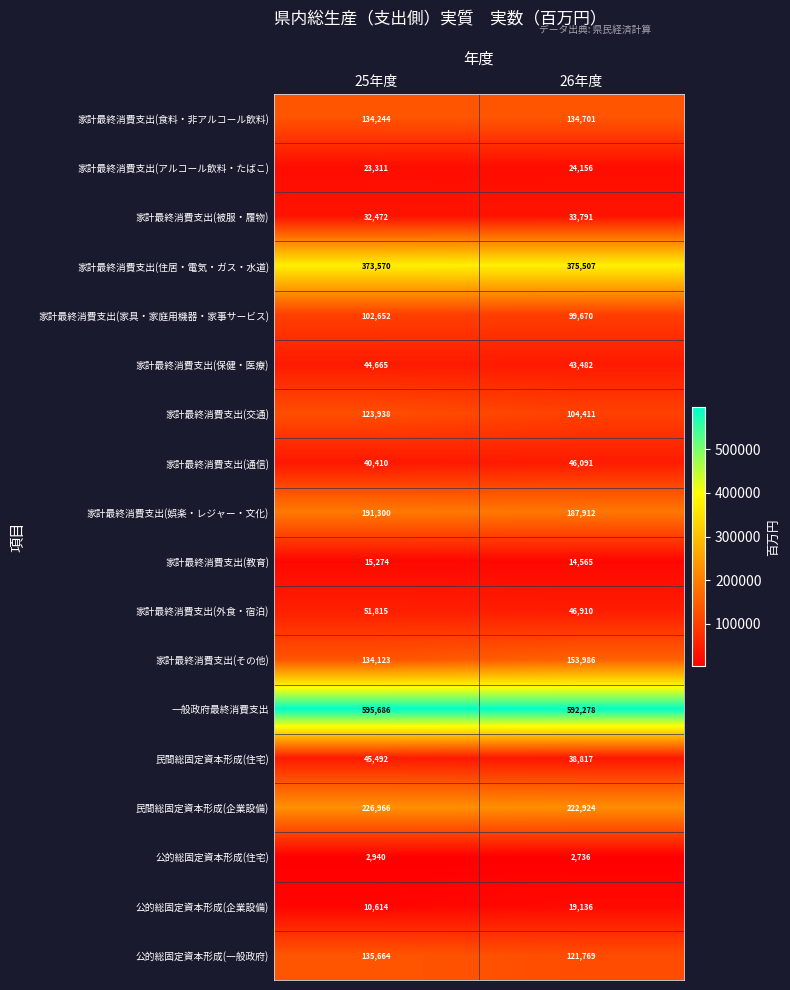

Between 25年度 and 26年度, which series saw the biggest shift?

家計最終消費支出(その他)